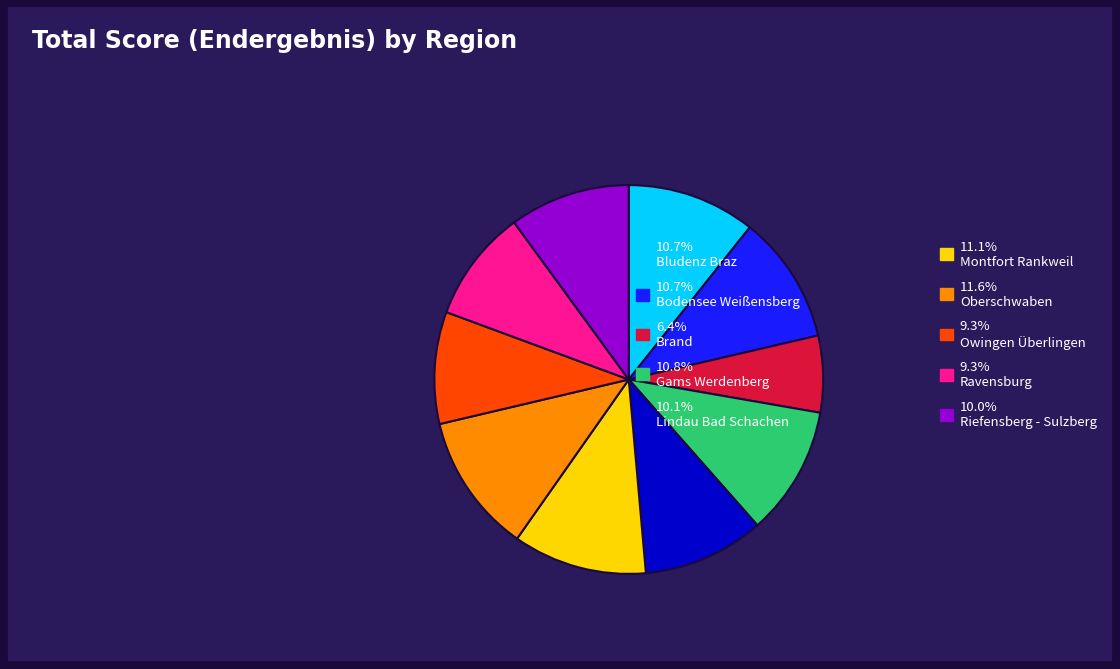

Is 9.3% Owingen Überlingen the majority of the pie?

No